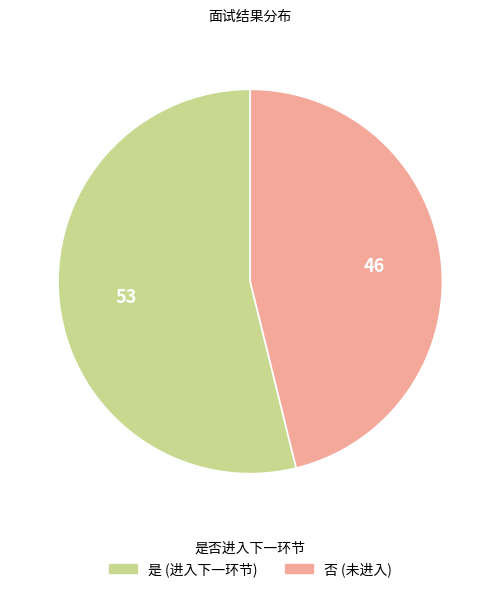

What is the ratio of the value at 是 to the value at 否?

1.2